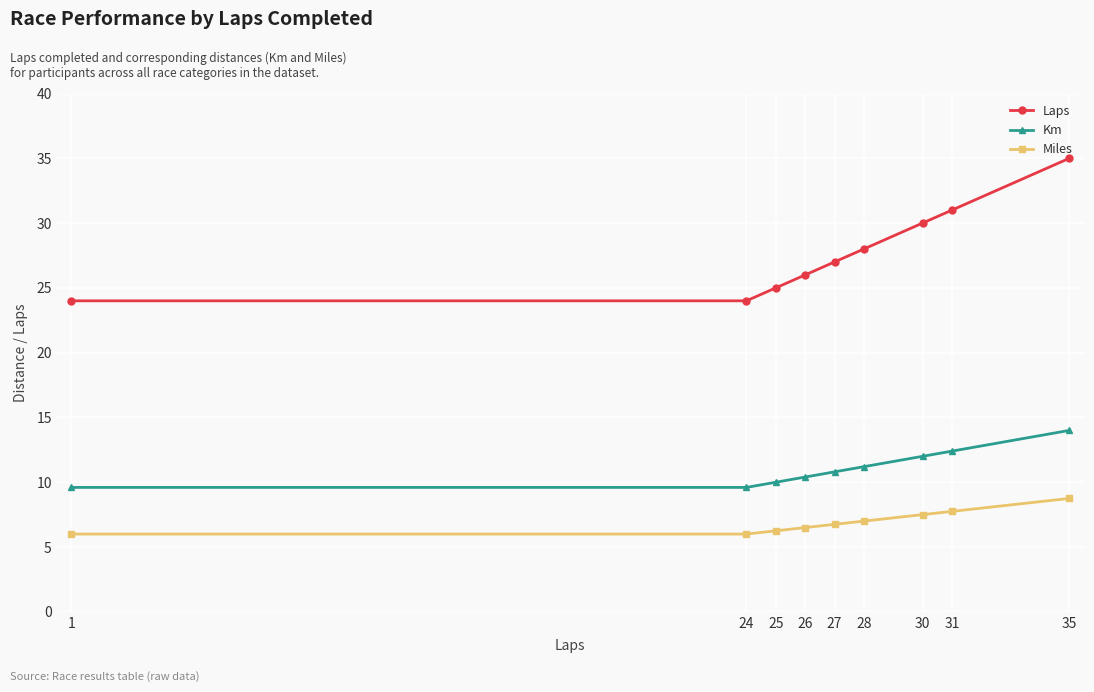

Rank the series by their maximum value, from lowest to highest.

Miles, Km, Laps